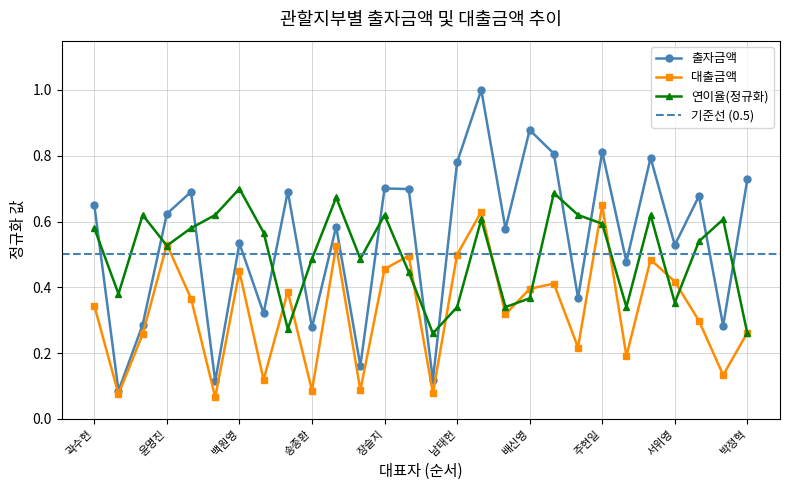

At how many categories does at least one series exceed 0?

28